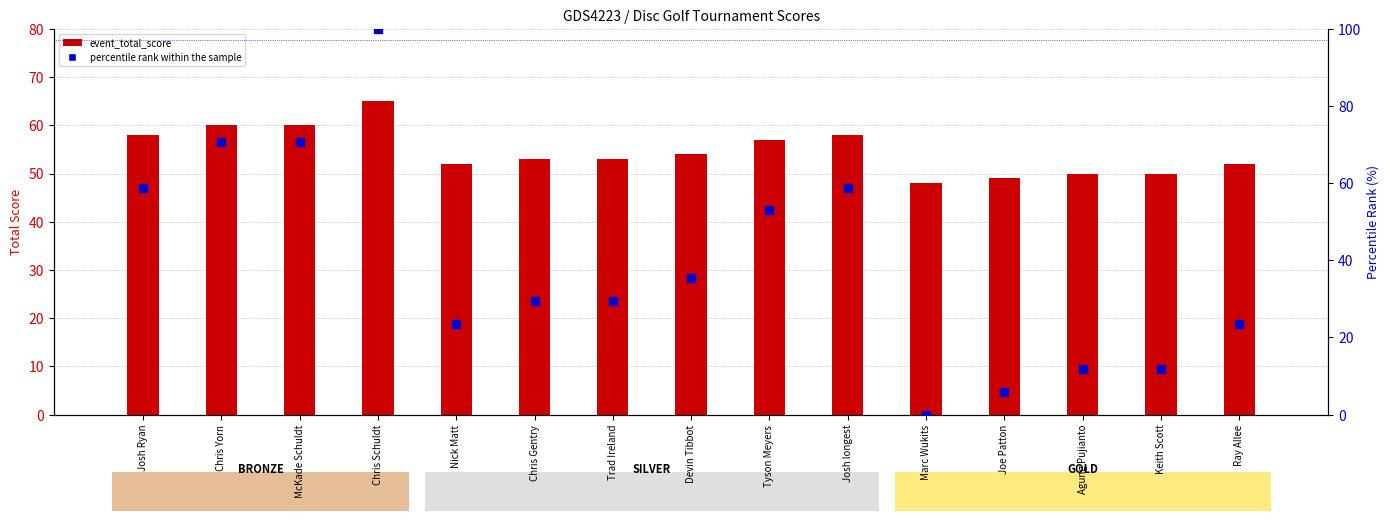

Which series has the largest total across all categories?

event_total_score